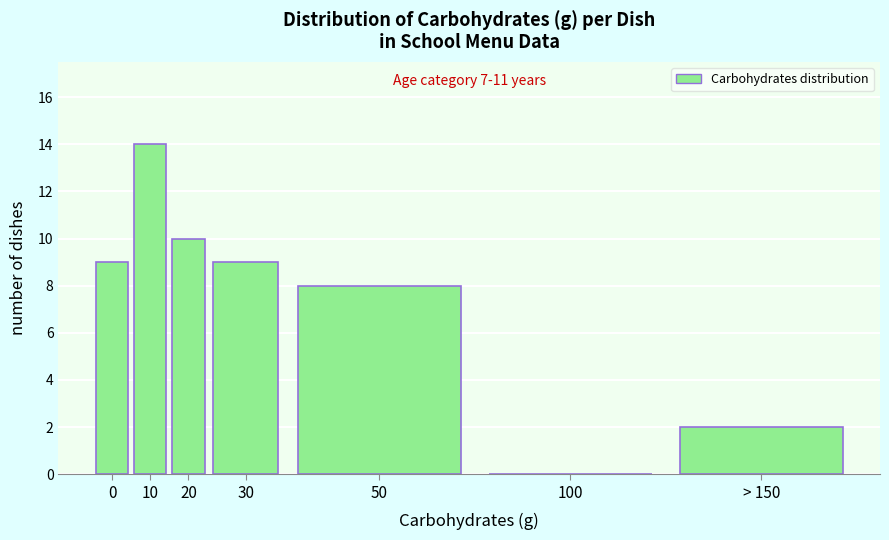

Reading right to left, list all the values displayed in this chart.

> 150=2	100=0	50=8	30=9	20=10	10=14	0=9